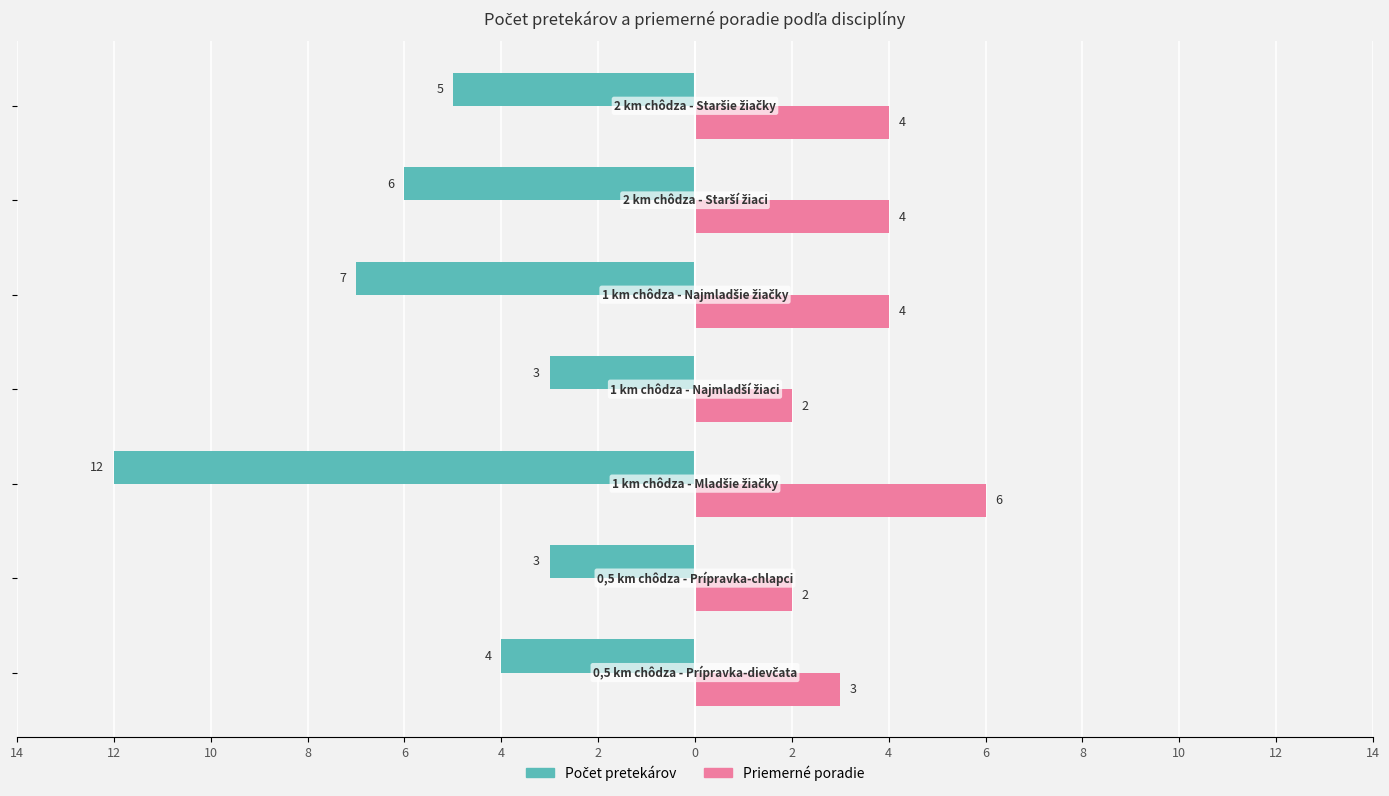

What is the difference between the second highest and minimum values in the Priemerné poradie series?

2